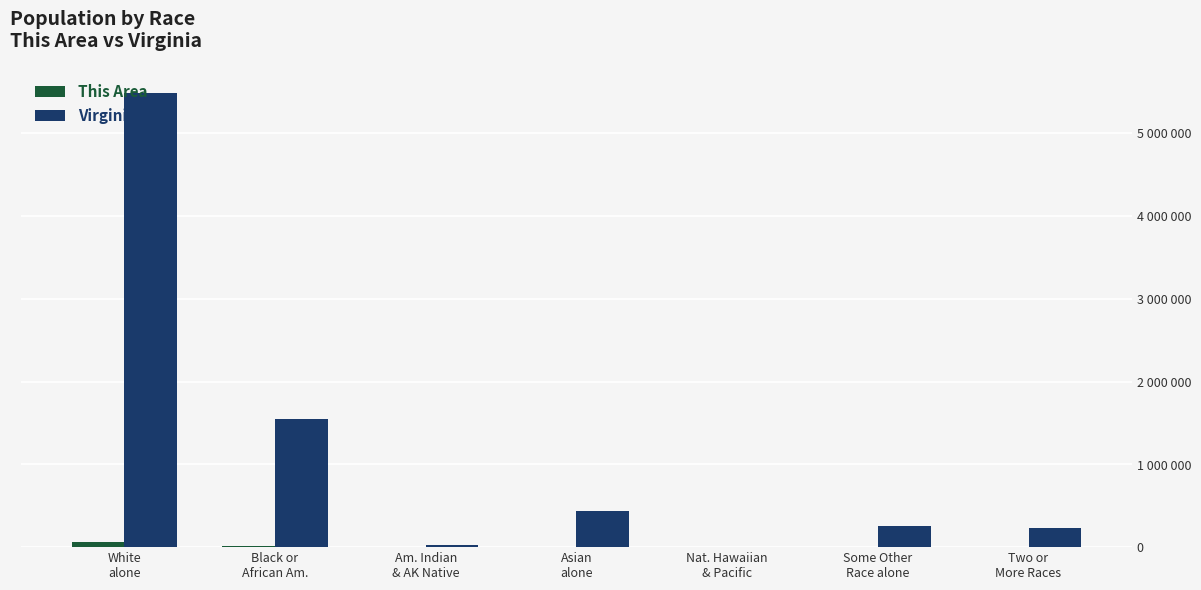

What is the average value of the Virginia series?

1143003